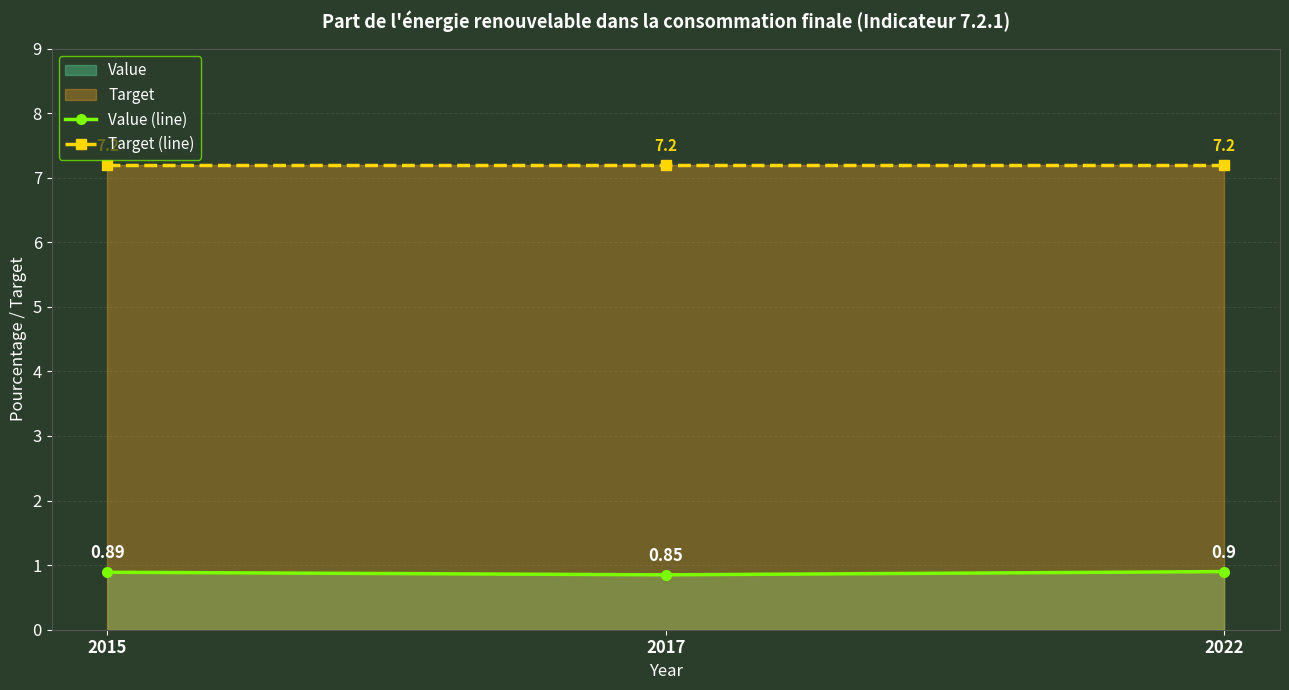

Does the chart display data point markers on the line(s)?

Yes